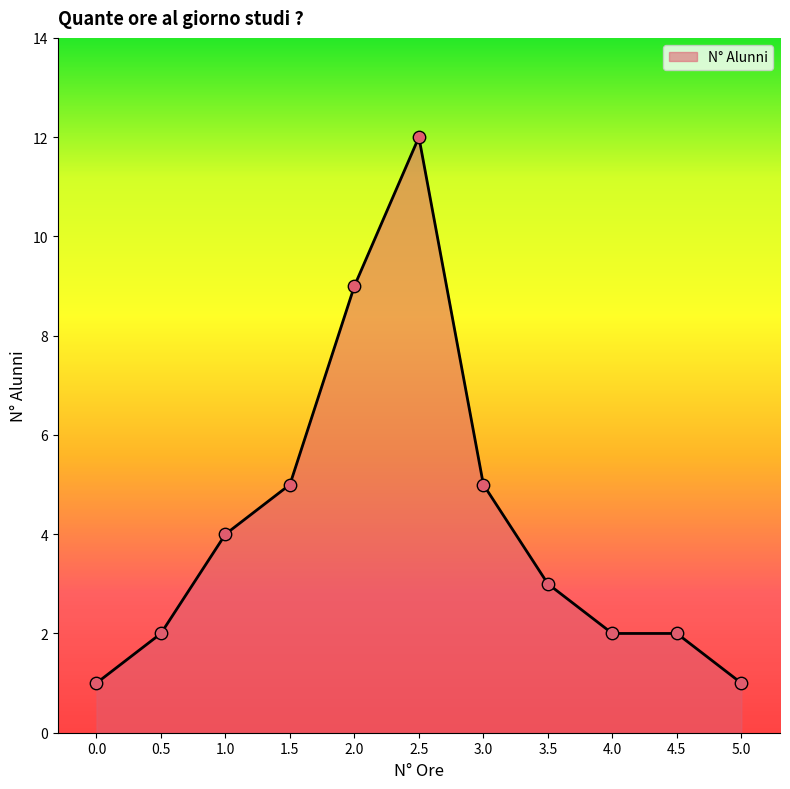

Which has a higher value, 0.5 or 5.0?

0.5